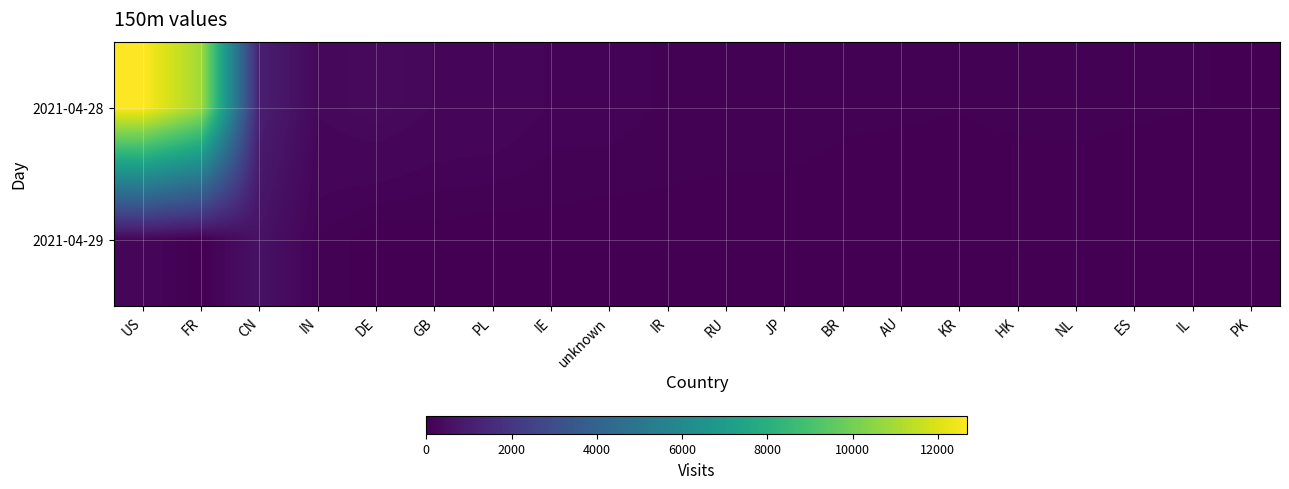

Between FR and HK, which is larger?

FR